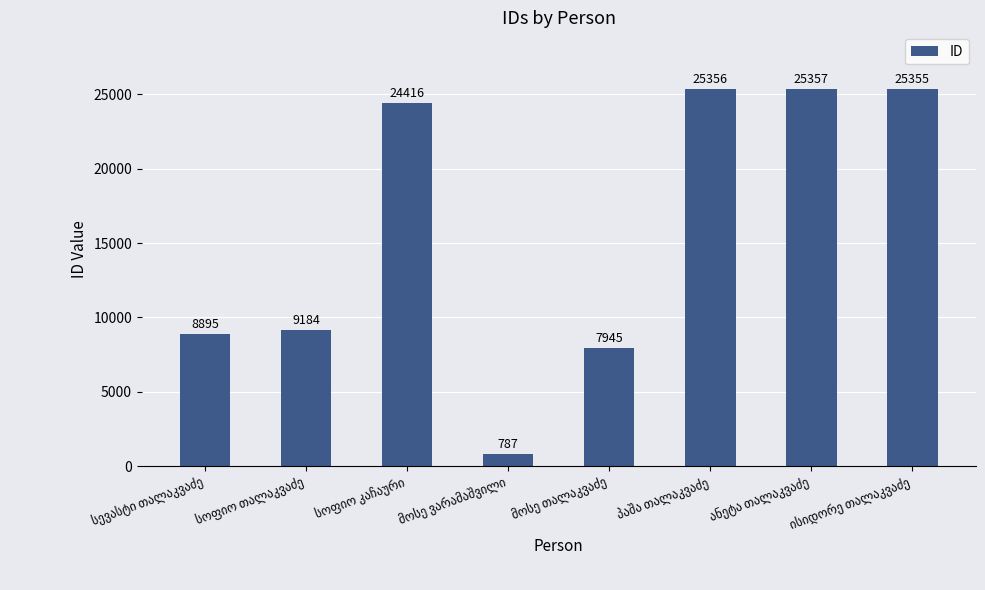

What is the smallest value displayed?

787